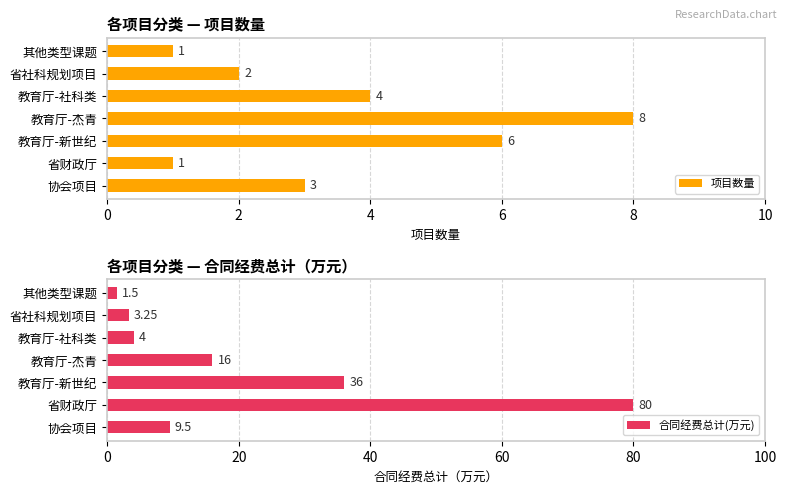

Read the 项目数量 value at 教育厅-杰青.

8